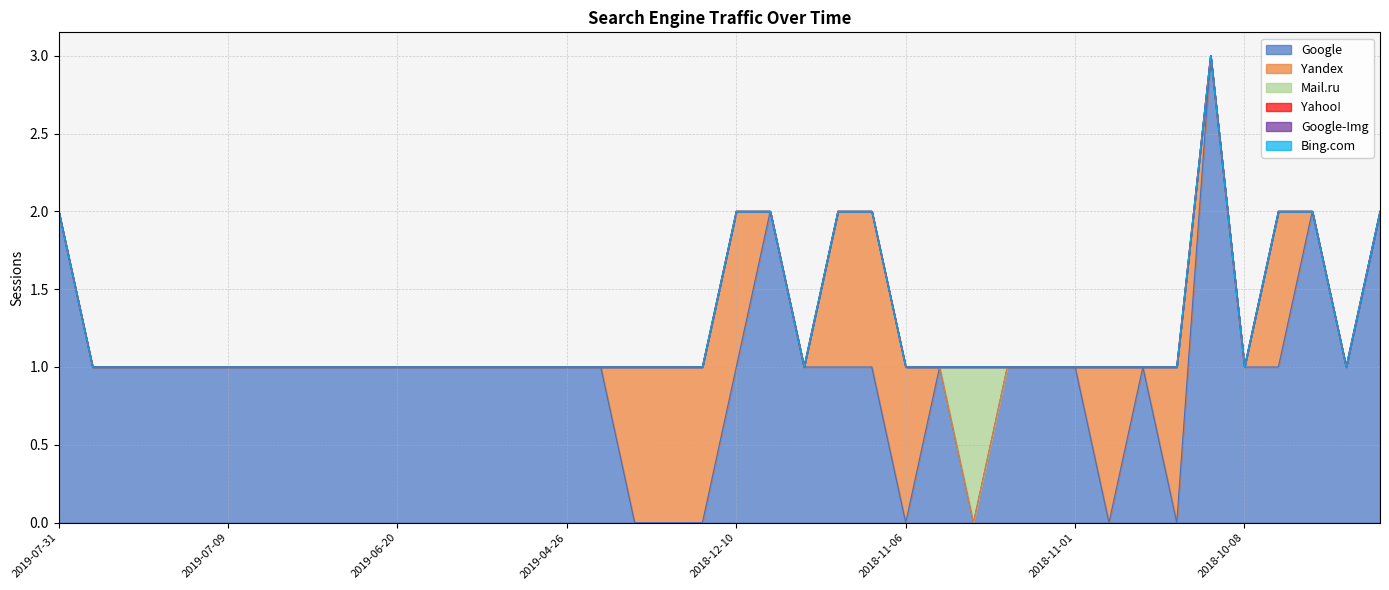

Does the chart display data point markers on the line(s)?

No